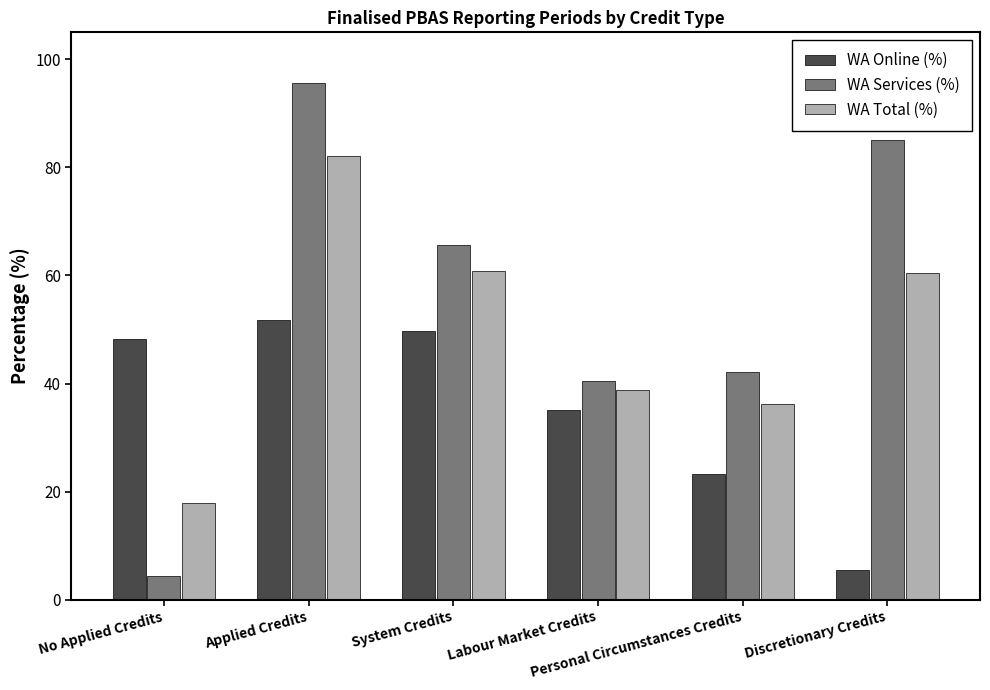

What is the difference between the maximum and minimum values in the WA Online (%) series?

46.2